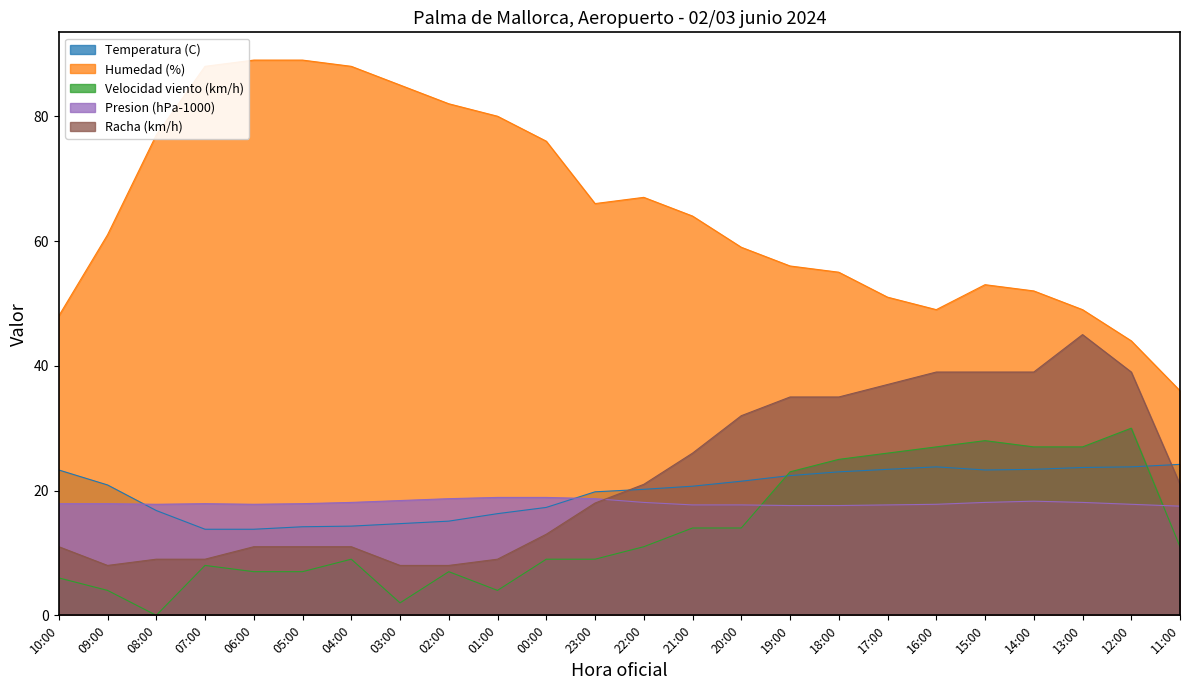

What is the label of the 11th point from the left?

00:00